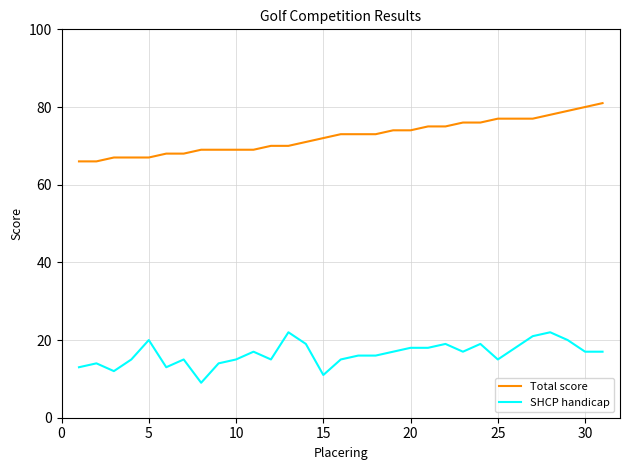

True or false: SHCP handicap has more than 2 points higher than both neighbors.

True